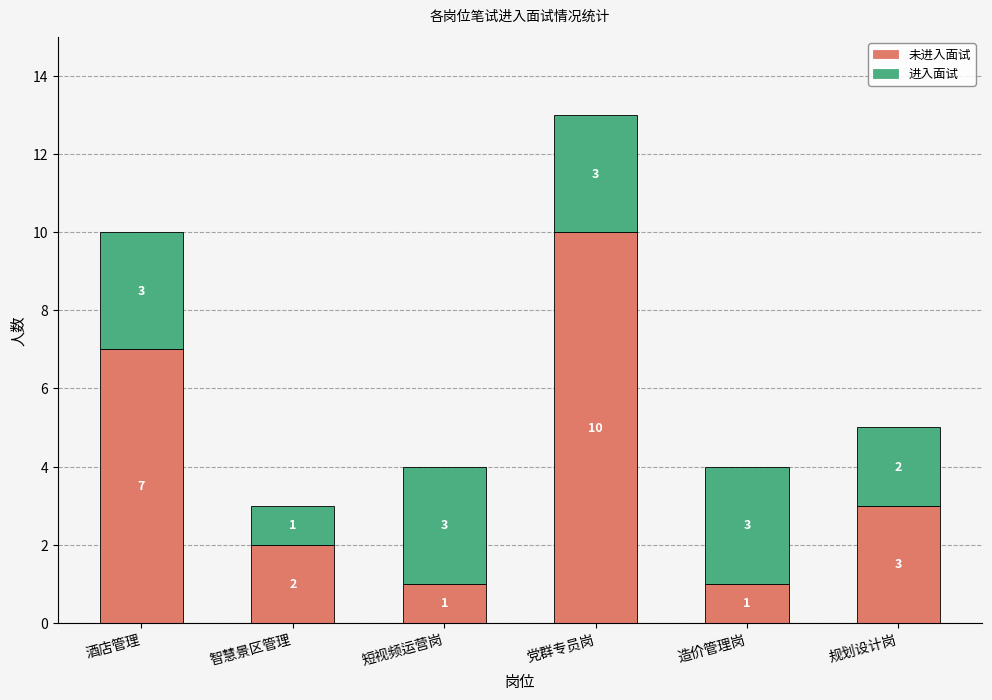

At which category is the sum across all series the highest?

党群专员岗